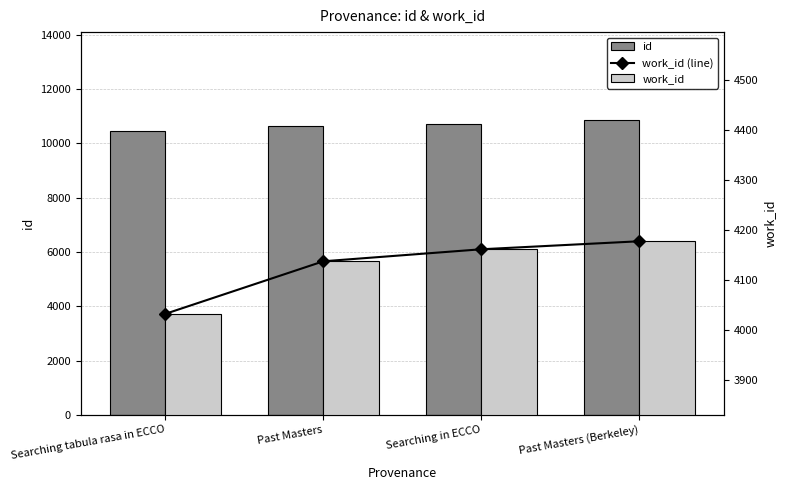

At which label does work_id (line) first exceed 4162?

Past Masters (Berkeley)